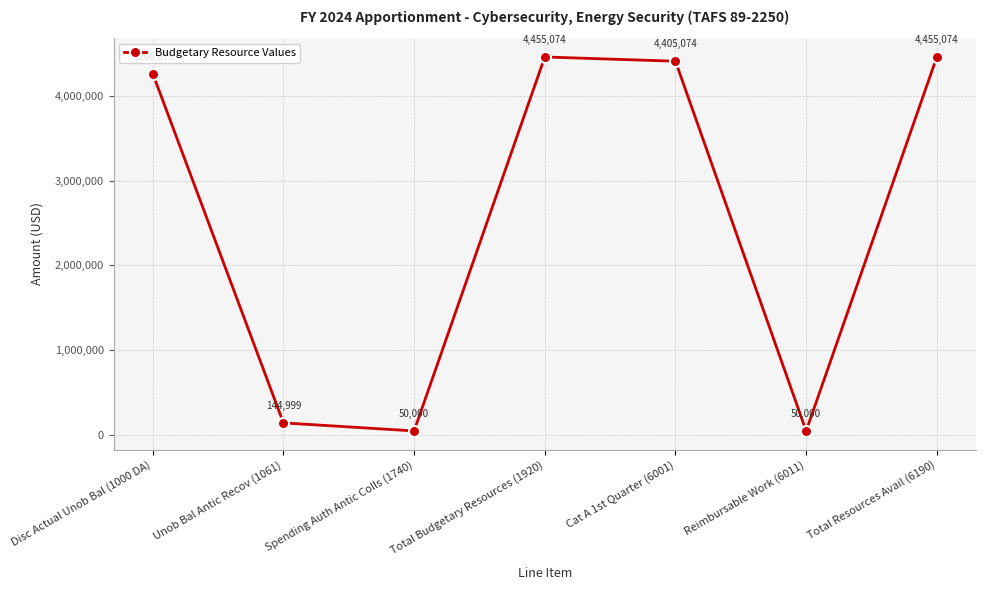

What position from the left is Total Budgetary Resources (1920)?

4